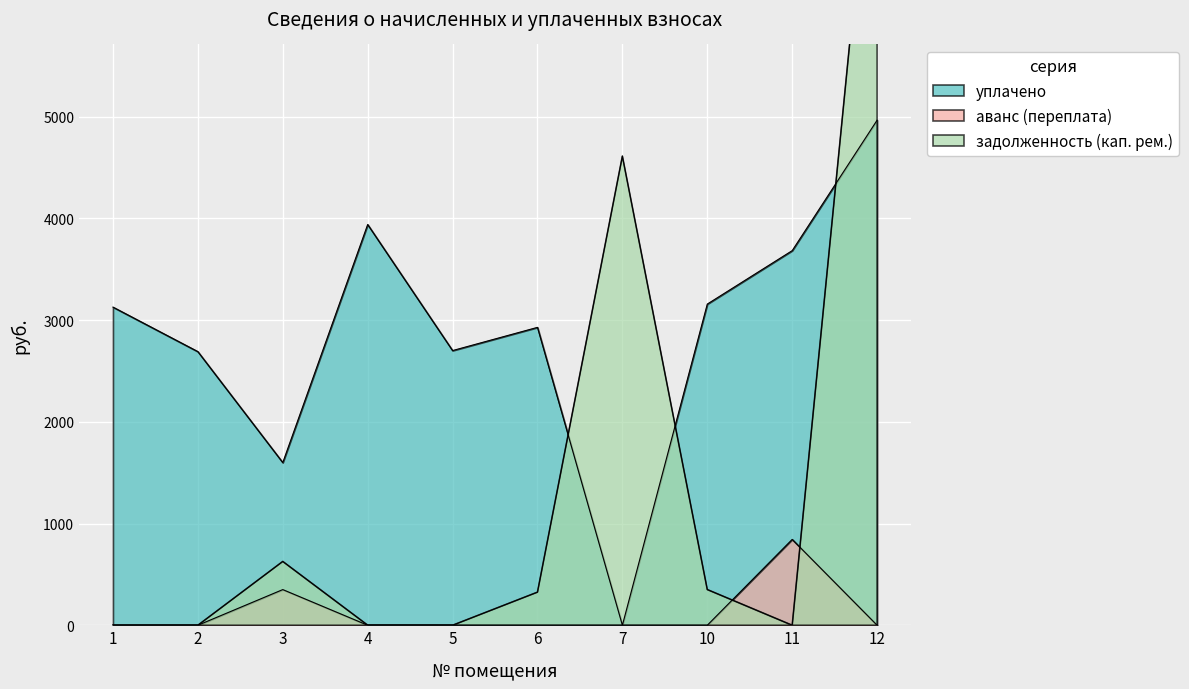

Reading left to right, transcribe all the data shown in this chart.

уплачено: 3128.0	2690.3	1599.3	3940.1	2700.6	2928.8	0.0	3157.7	3683.3	4965.6
аванс (переплата): 0.0	0.0	350.6	0.0	0.1	0.0	0.0	0.0	844.0	0.0
задолженность (кап. рем.): 0.0	0.0	627.3	0.8	0.0	325.4	4612.6	350.9	0.0	8448.6